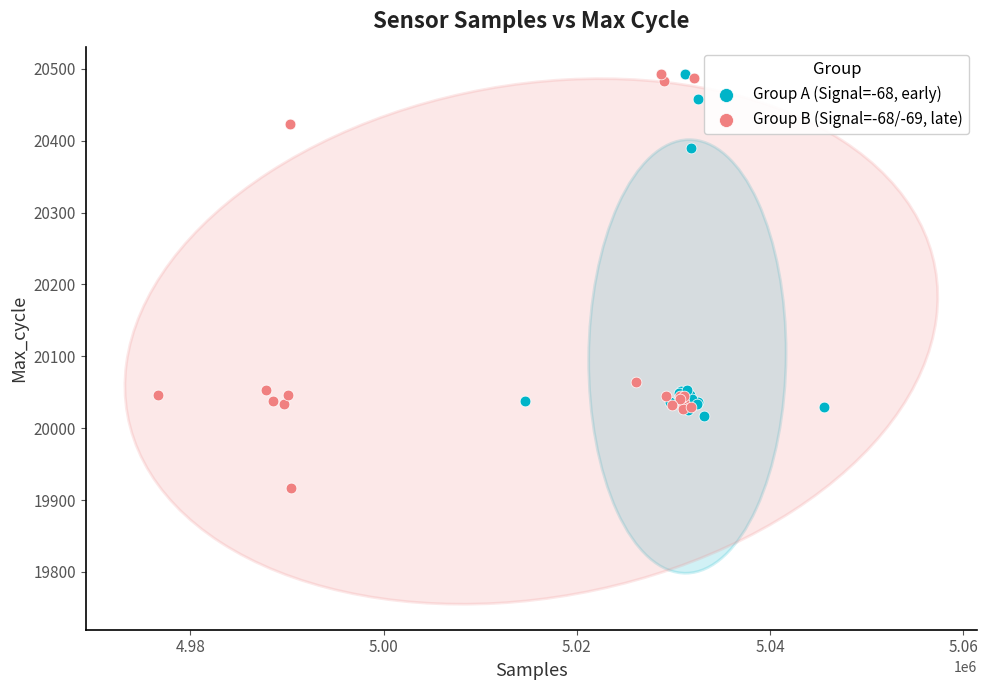

Which series has the largest Y range (max minus min)?

Group B (Signal=-68/-69, late)